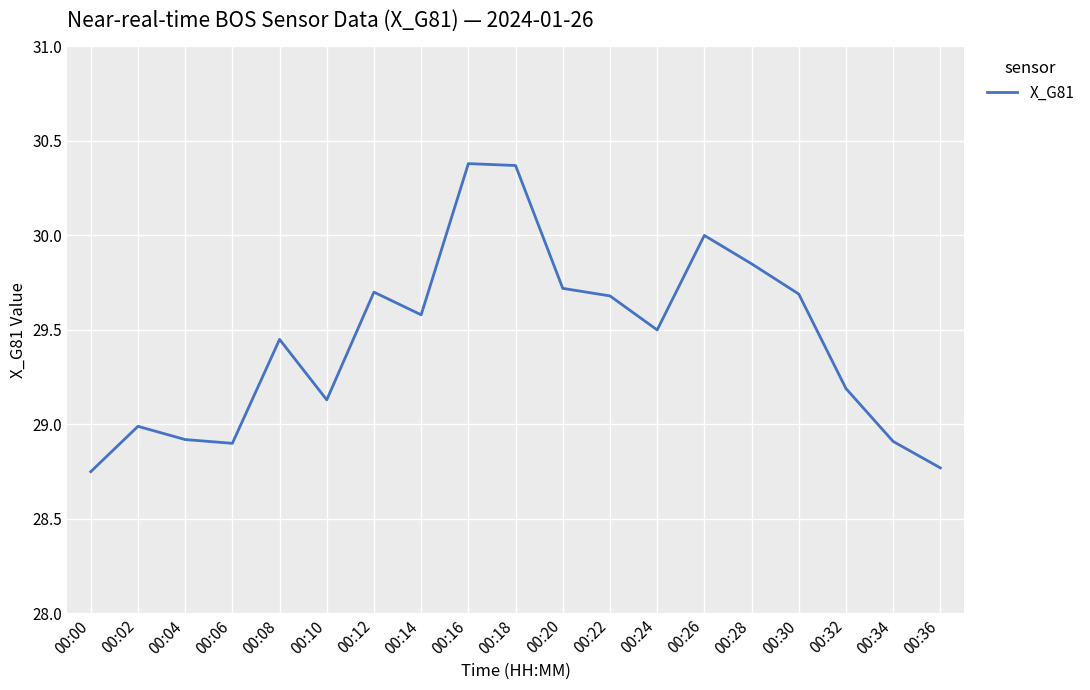

What is the maximum value shown in the chart?

30.4